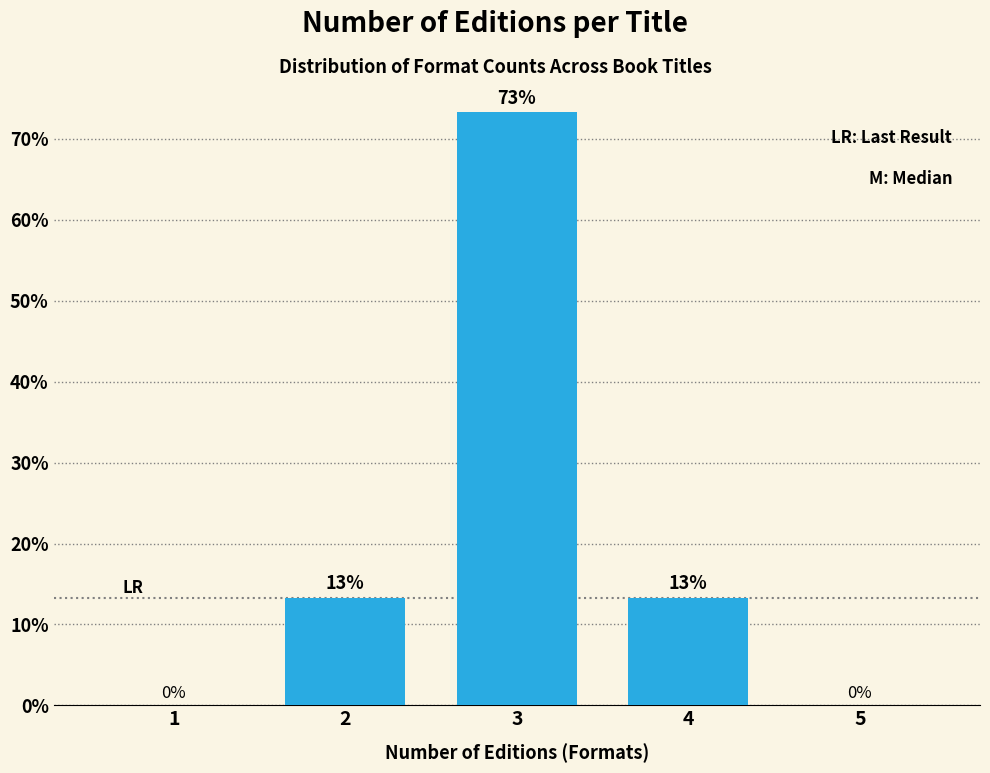

Which has a higher value, 3 or 2?

3